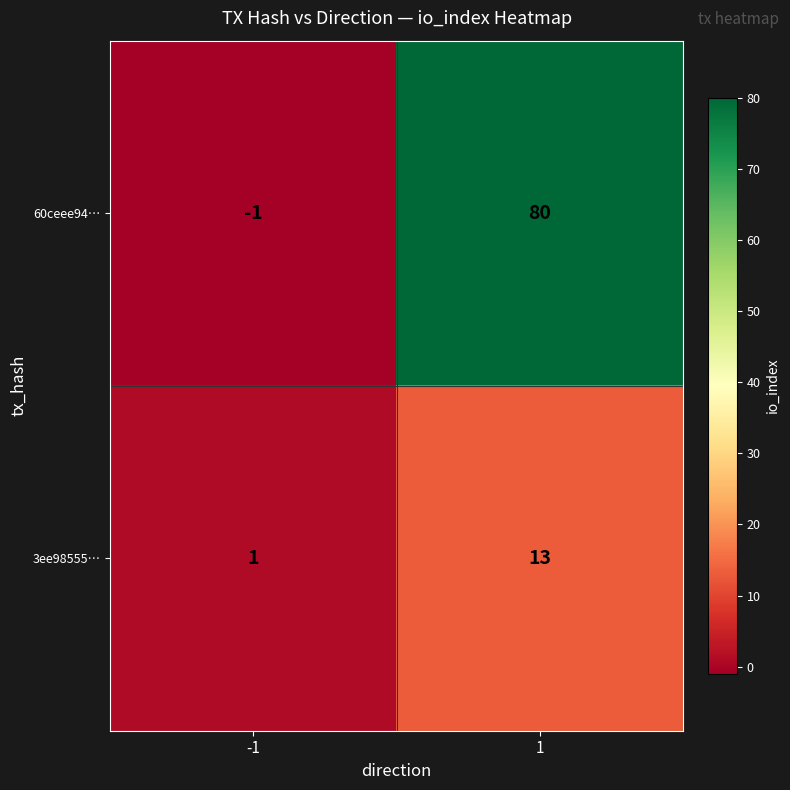

Rank the series at 1 from lowest to highest value.

3ee98555…, 60ceee94…